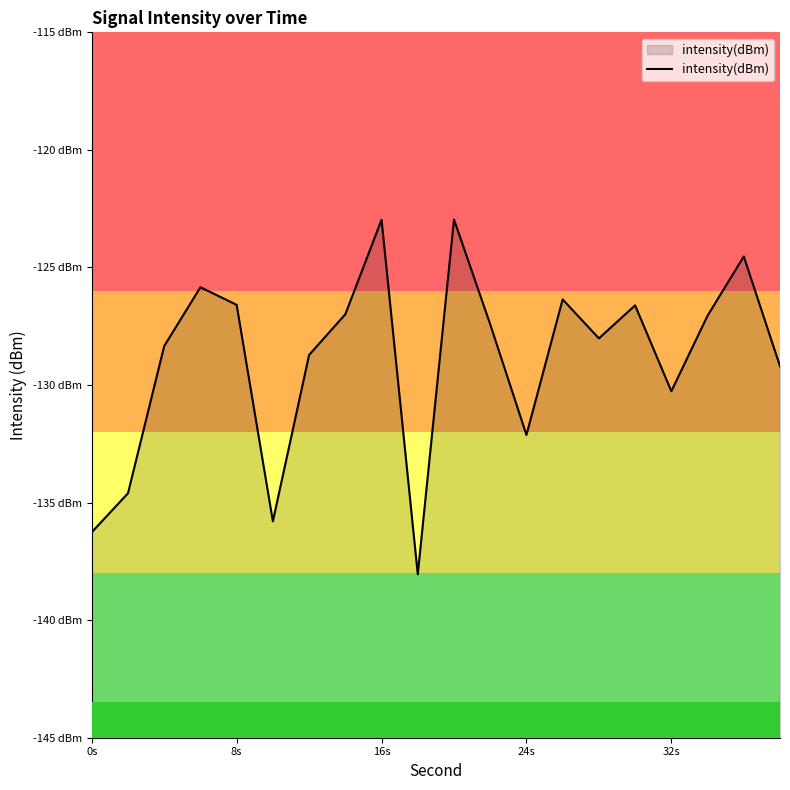

Read the value at 0s.

-136.3